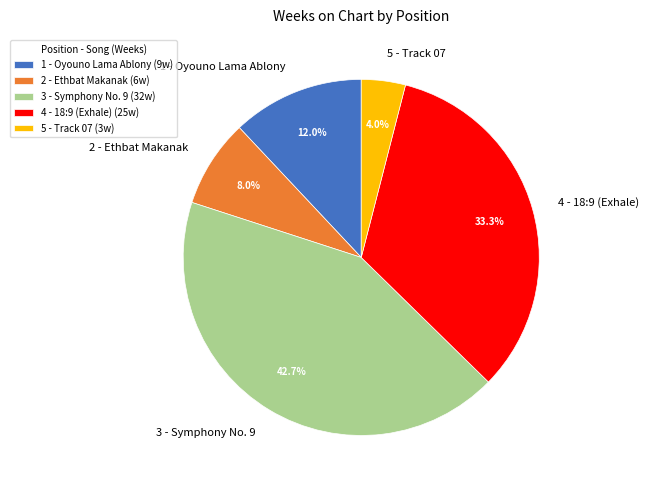

Which category has the biggest portion of the pie?

3 - Symphony No. 9